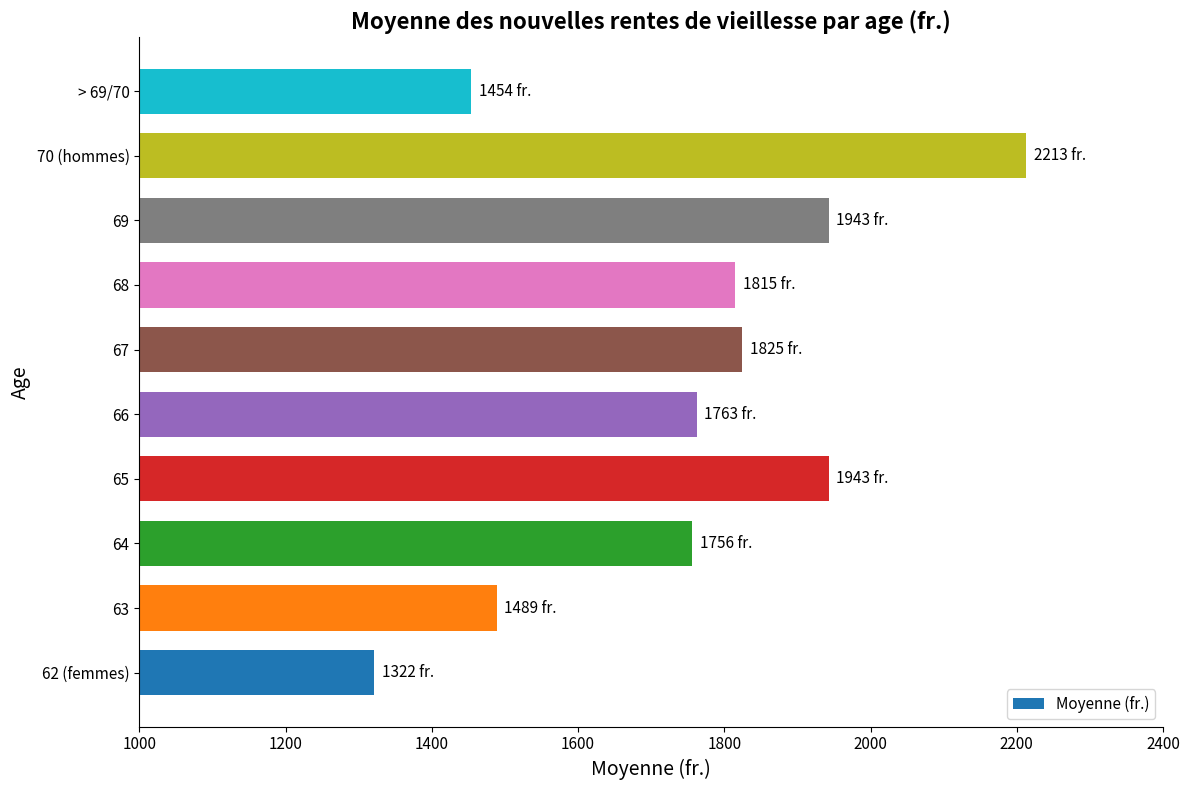

Read the value at 65.

1942.5